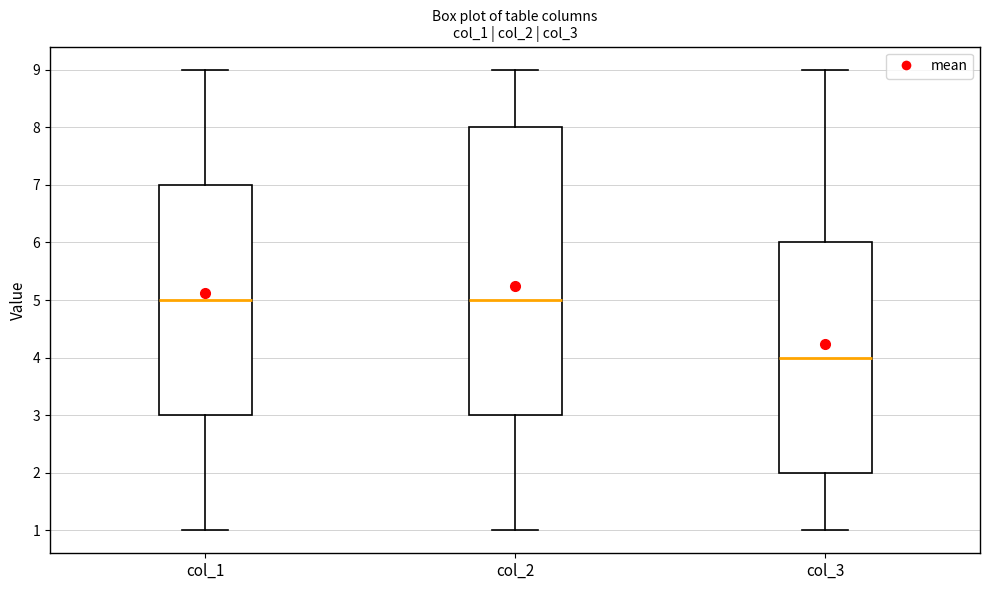

Which box is the tallest, from its lower edge to its upper edge?

col_2